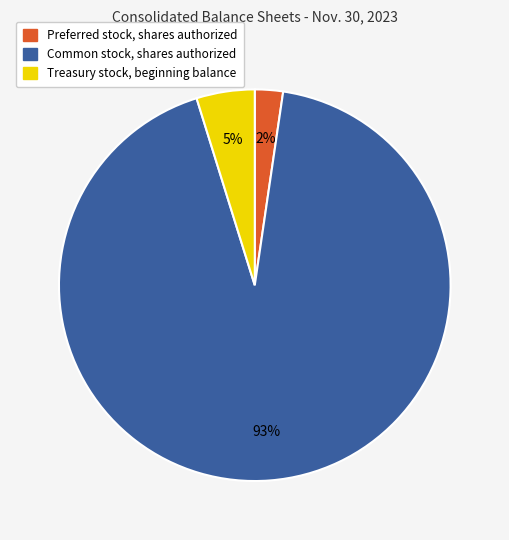

To the nearest percent, what portion does Common stock, shares authorized represent?

93%